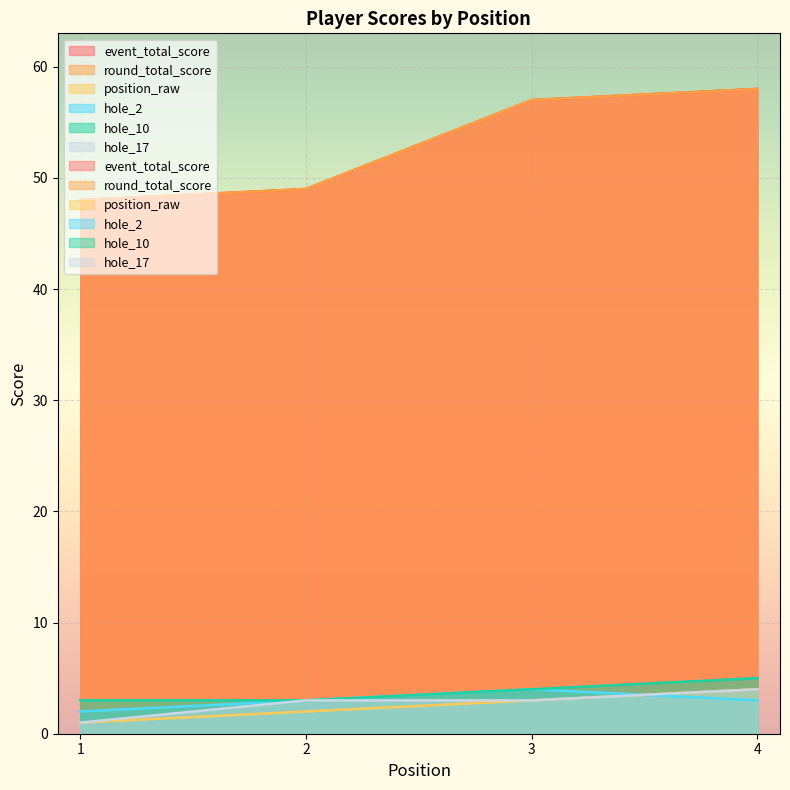

How many series are shown in this chart?

6